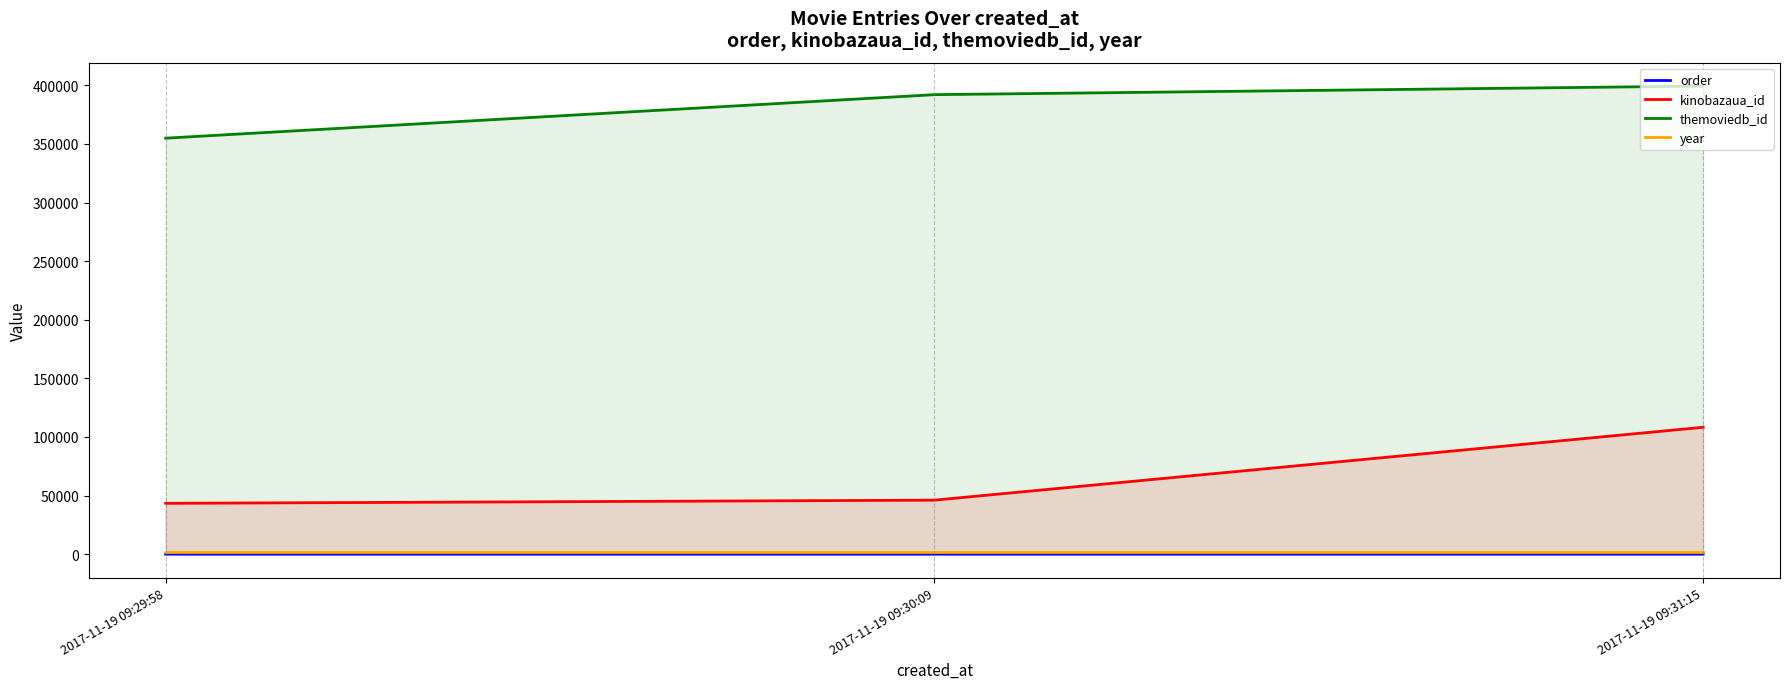

Does the chart have visible grid lines?

No